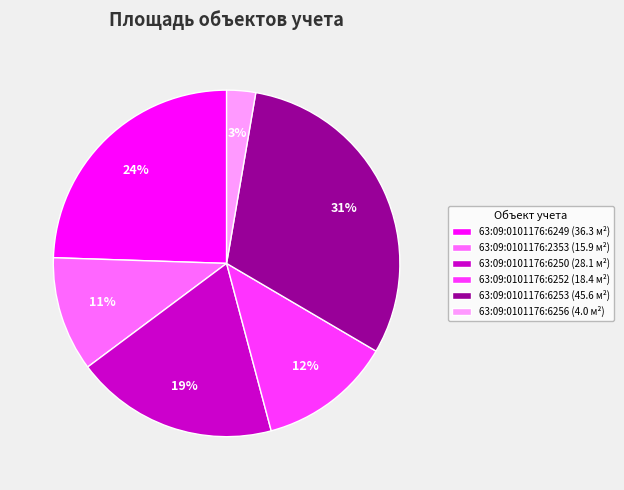

Do 63:09:0101176:2353 (15.9 м²) and 63:09:0101176:6249 (36.3 м²) together represent more than half of the pie?

No